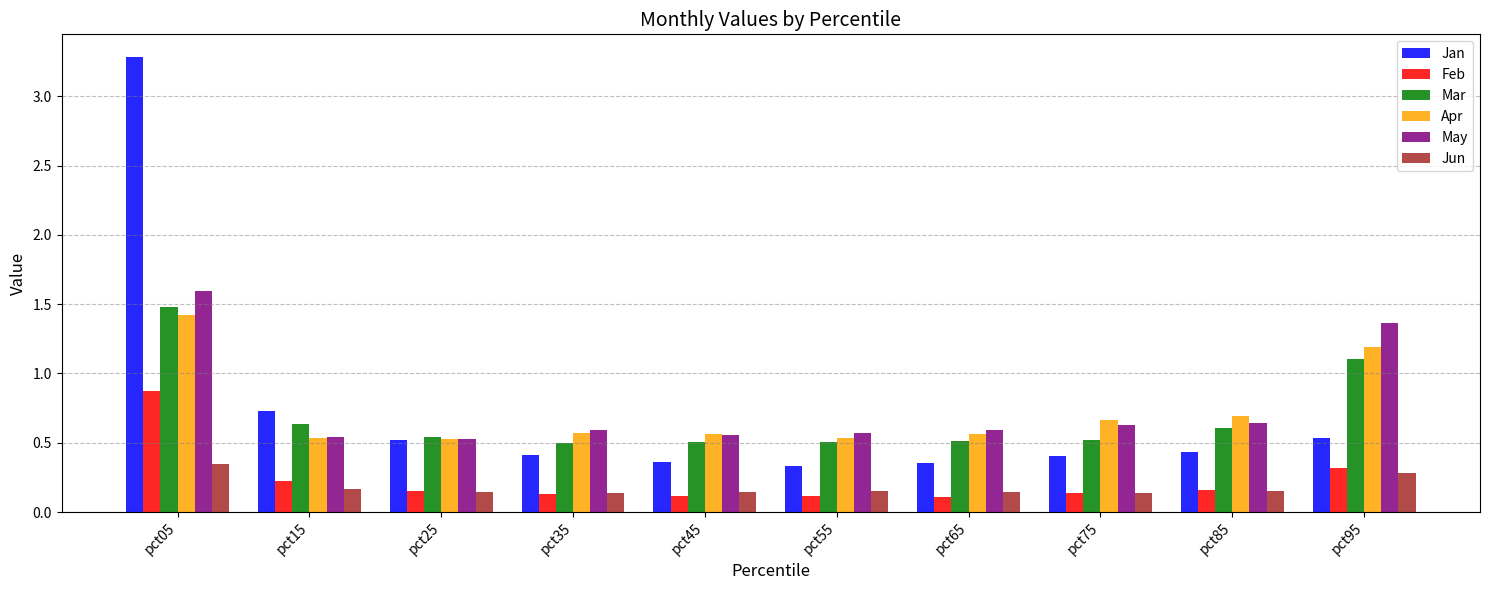

True or false: Jun has a value of 0.1 at pct35.

True